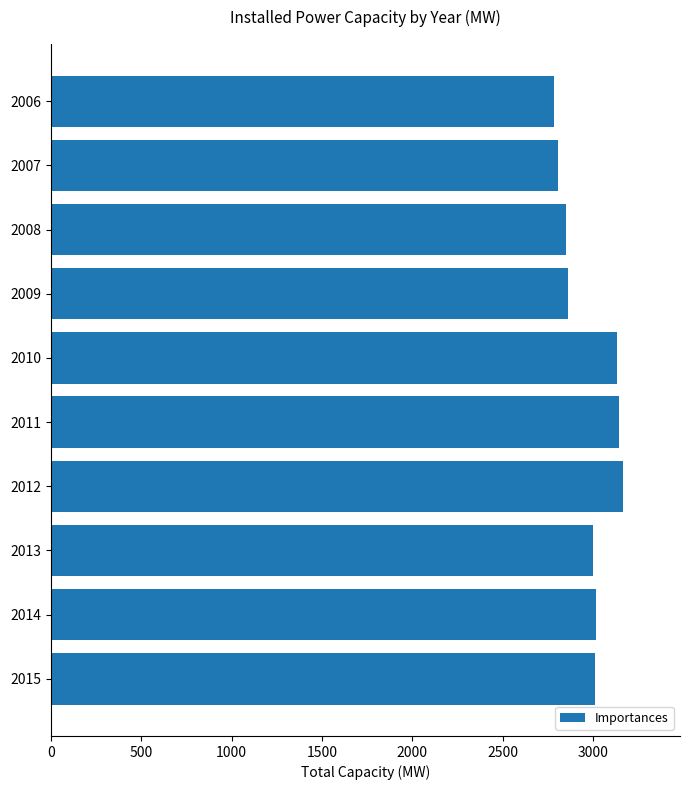

What is the greatest value displayed?

3164.5